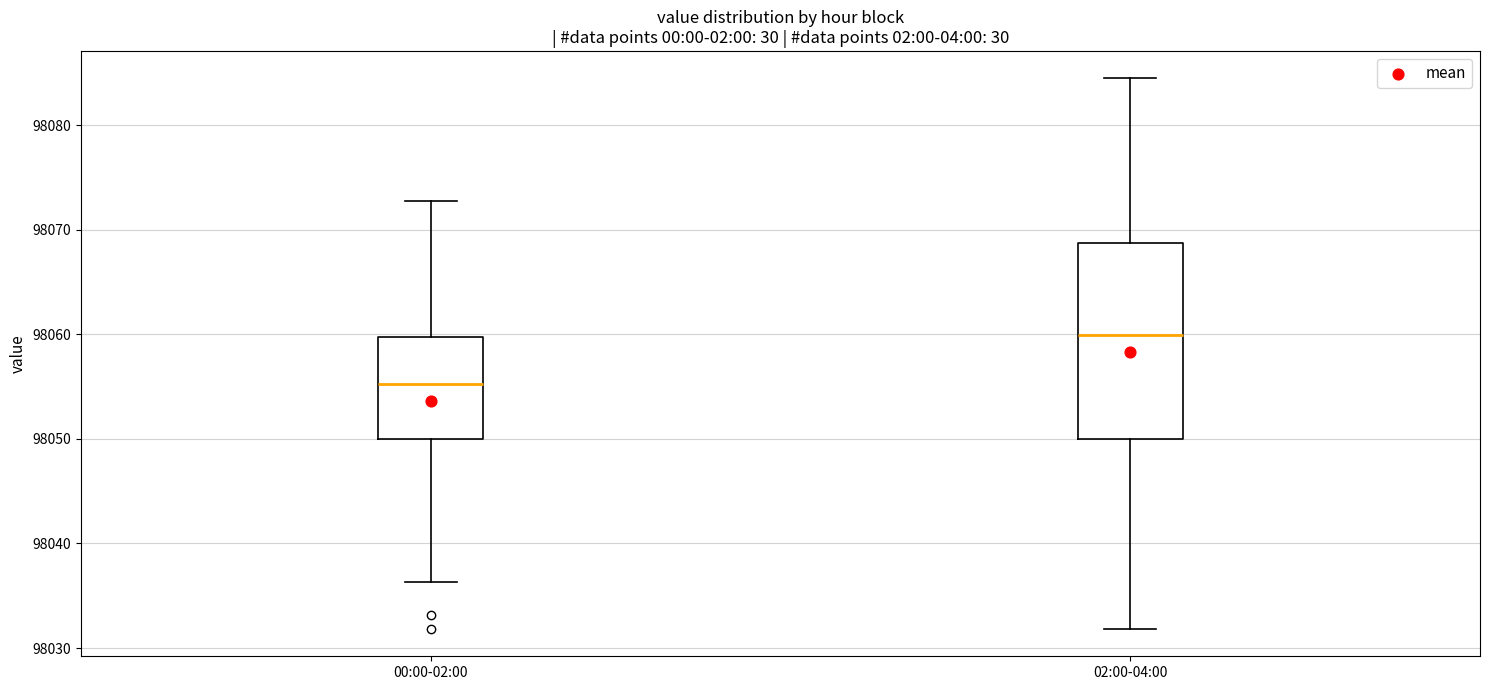

Comparing the boxes themselves (not the whiskers), which one is the tallest?

02:00-04:00